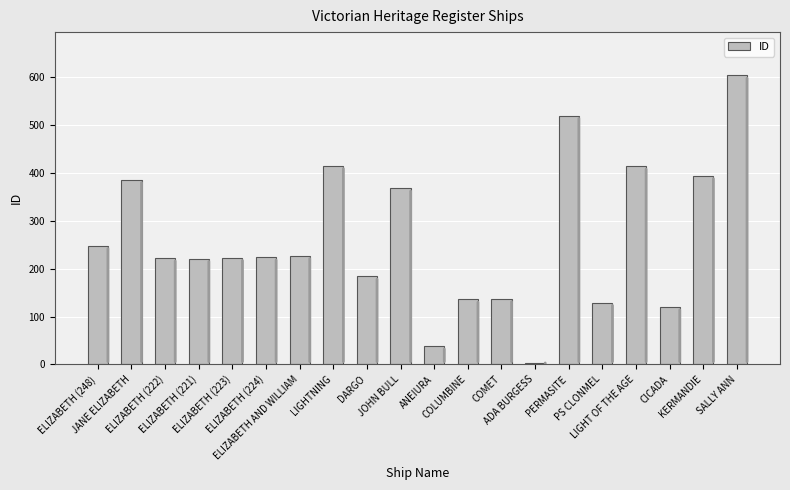

What is the minimum value shown in the chart?

3